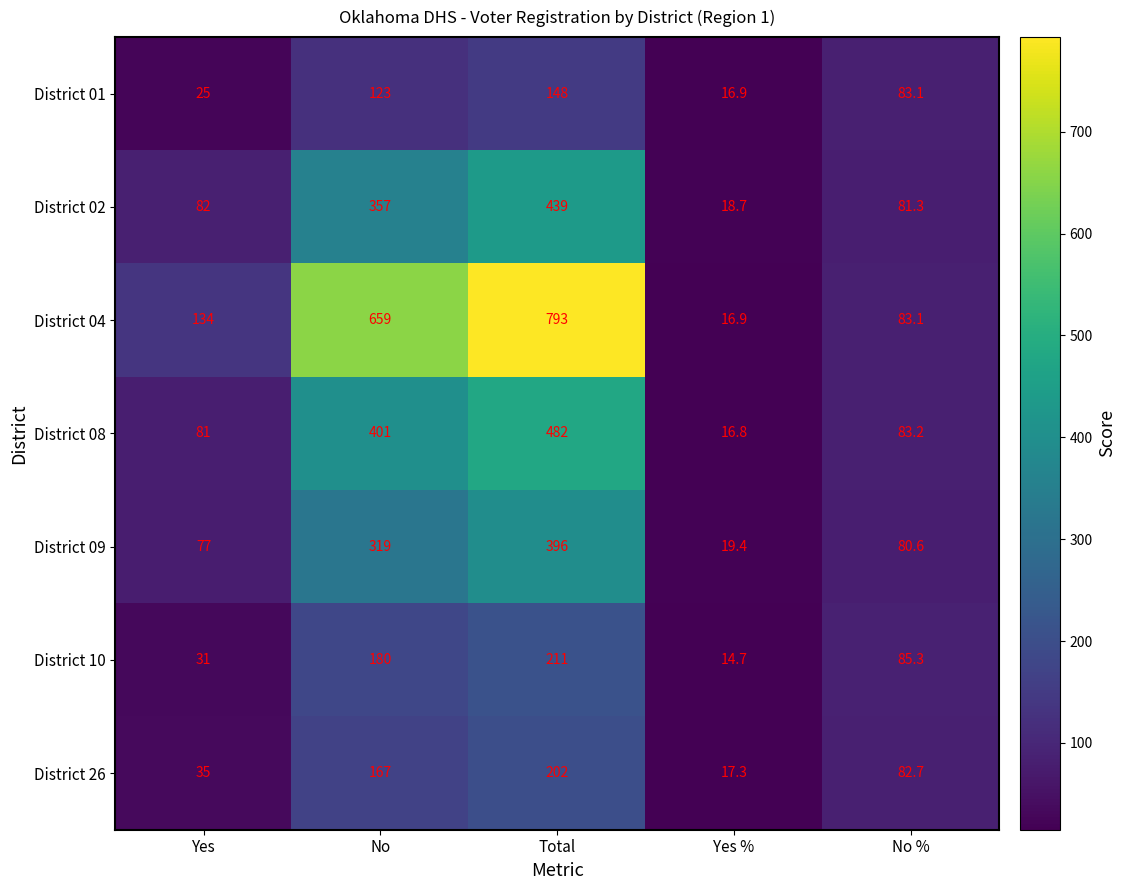

Which category has the highest value in the District 01 series?

Total